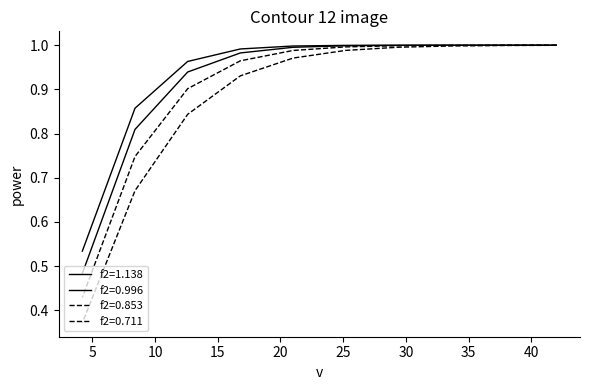

At 33.6, list the series in order from largest to smallest.

f2=1.138, f2=0.996, f2=0.853, f2=0.711